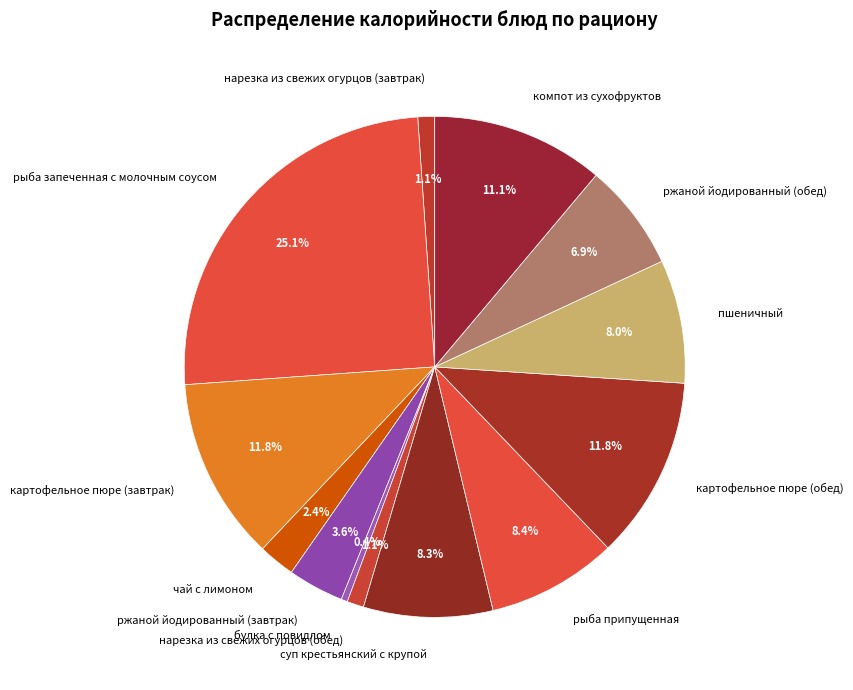

To the nearest percent, what is the combined percentage of суп крестьянский с крупой and картофельное пюре (обед)?

20%